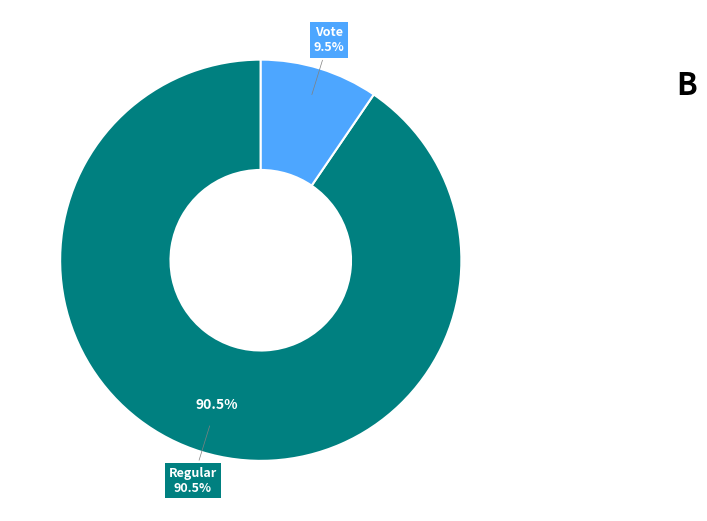

To the nearest percent, what percentage of the pie is Regular?

90%